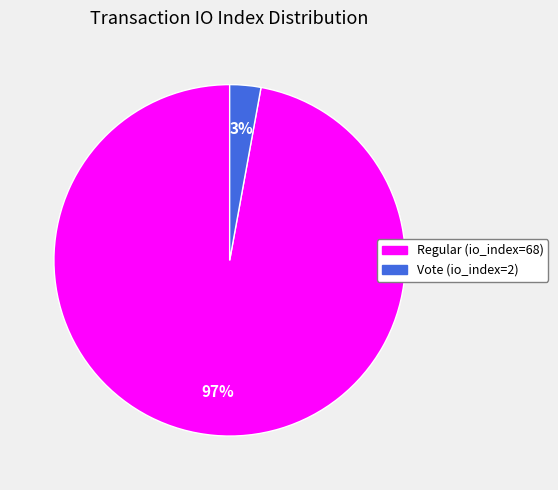

Is it true that Regular (io_index=68) is 97% of the pie?

True